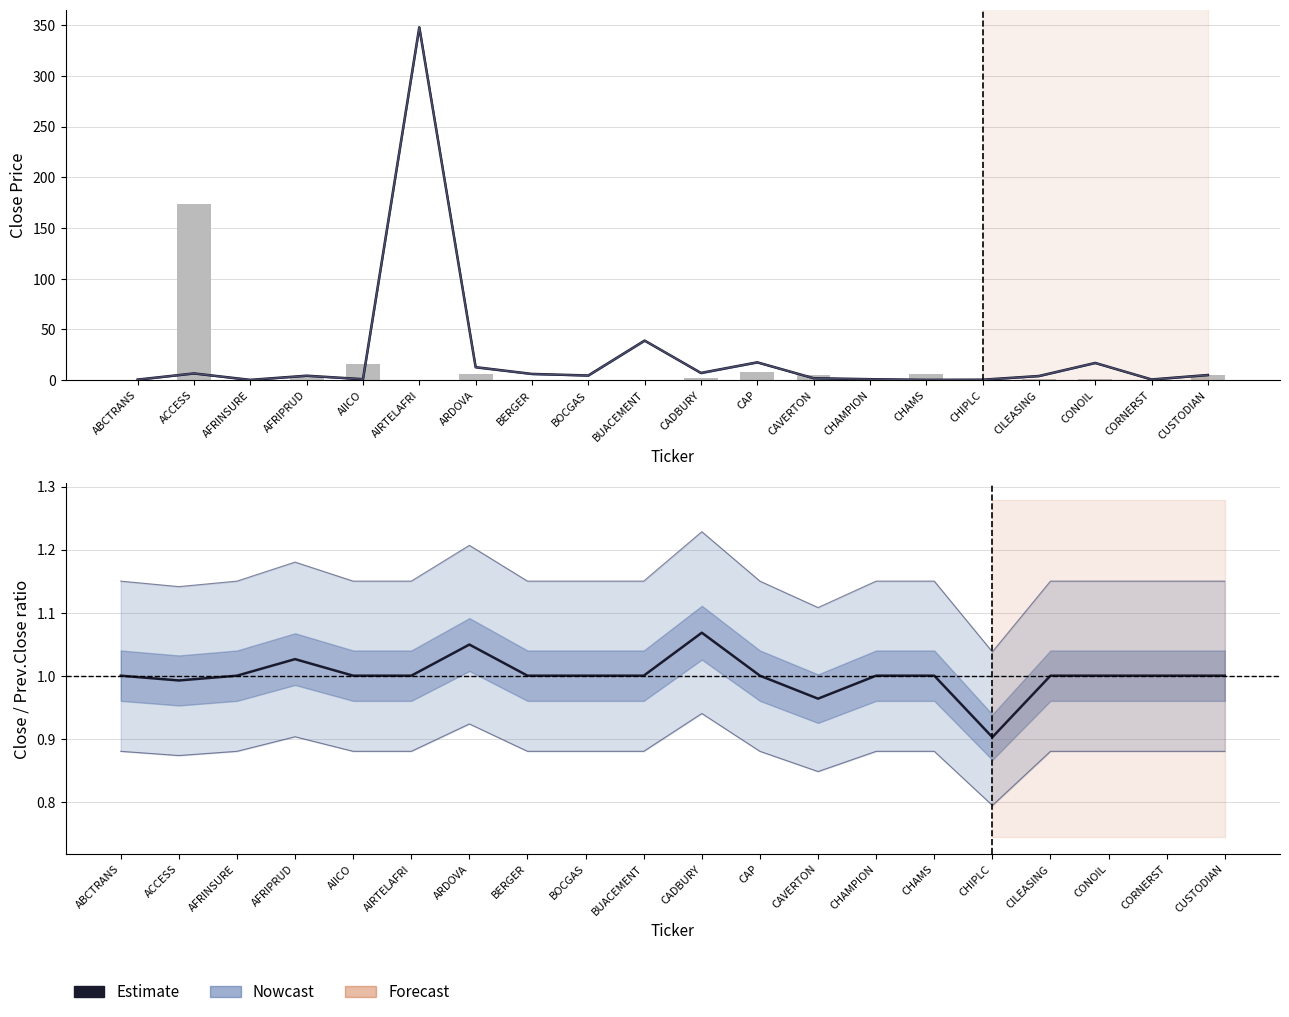

What is the value of the Estimate bar at the 5th from the left?

1.0